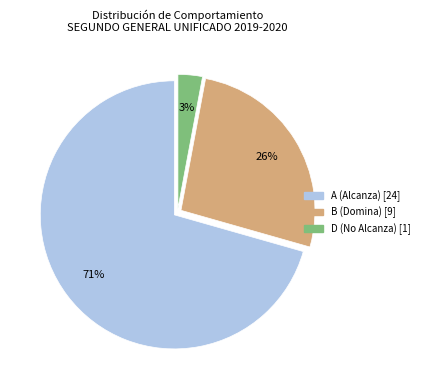

The A slice represents 82% of the pie. True or false?

False